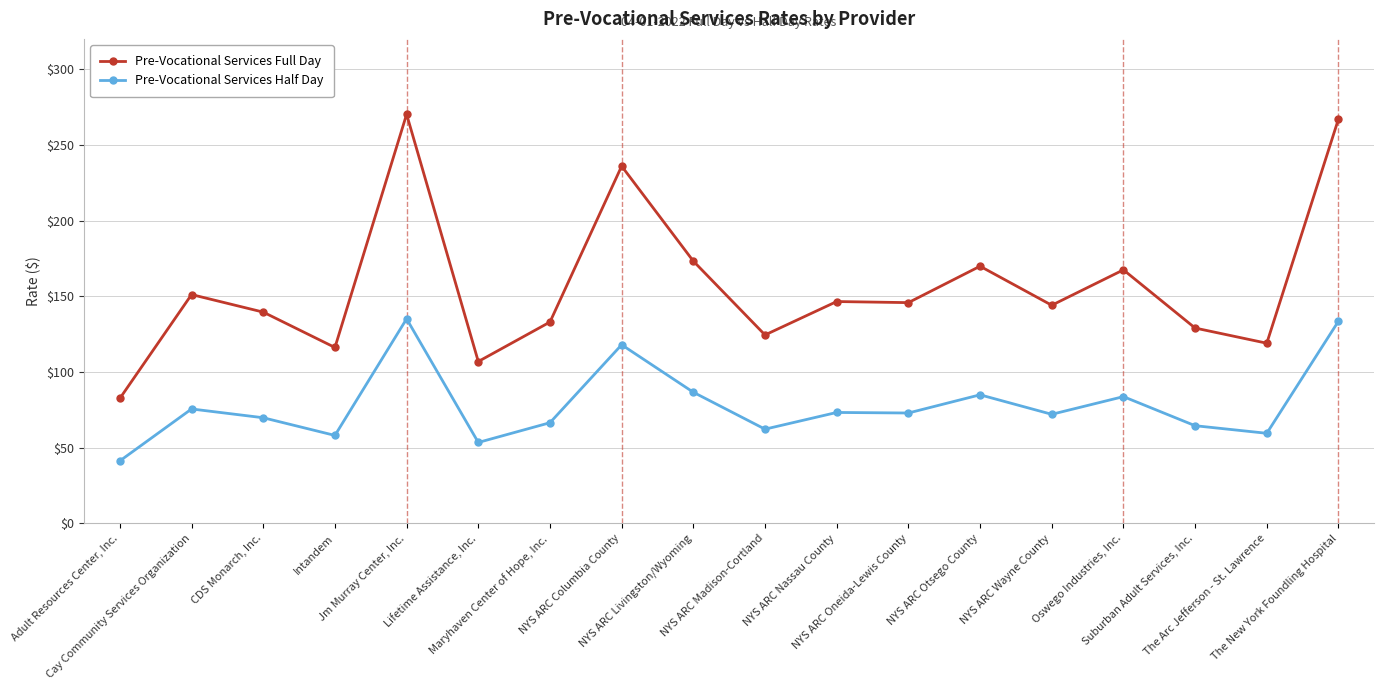

Which series has the largest total across all categories?

Pre-Vocational Services Full Day